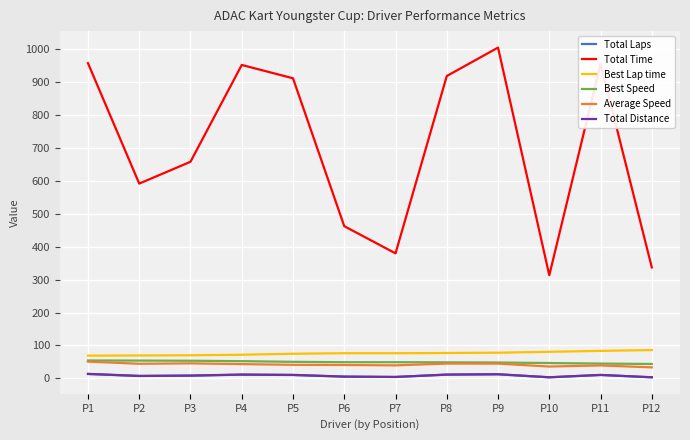

How many lines are shown in the chart?

6